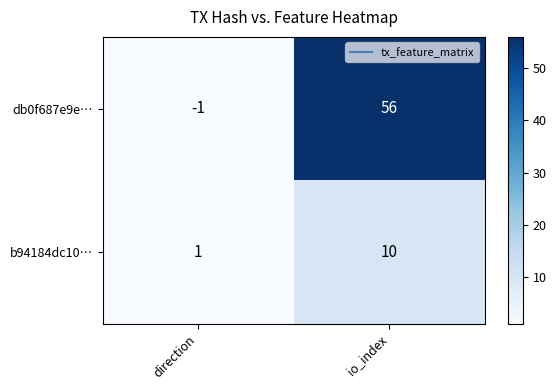

How many series are shown in this chart?

2